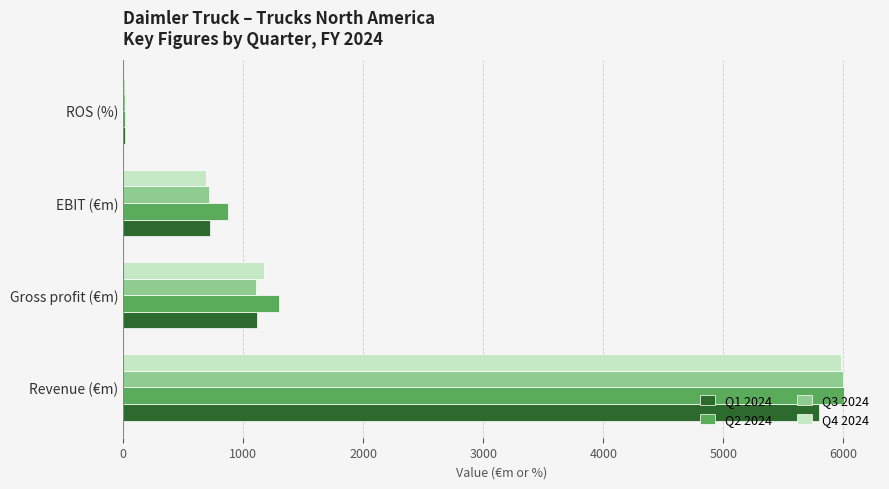

The Q1 2024 series shows 1246.6 at EBIT (€m). True or false?

False